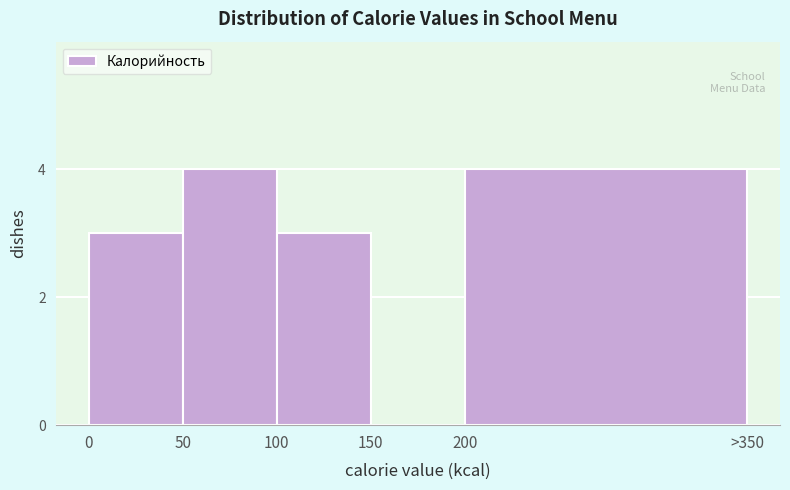

Reading left to right, list all the values displayed in this chart.

0=3	50=4	100=3	150=0	200=4